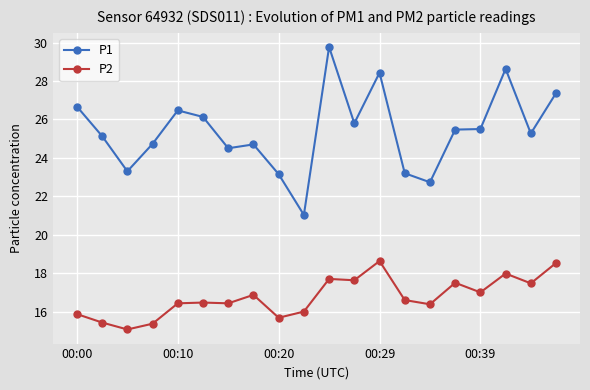

What is the smallest value displayed?

15.1